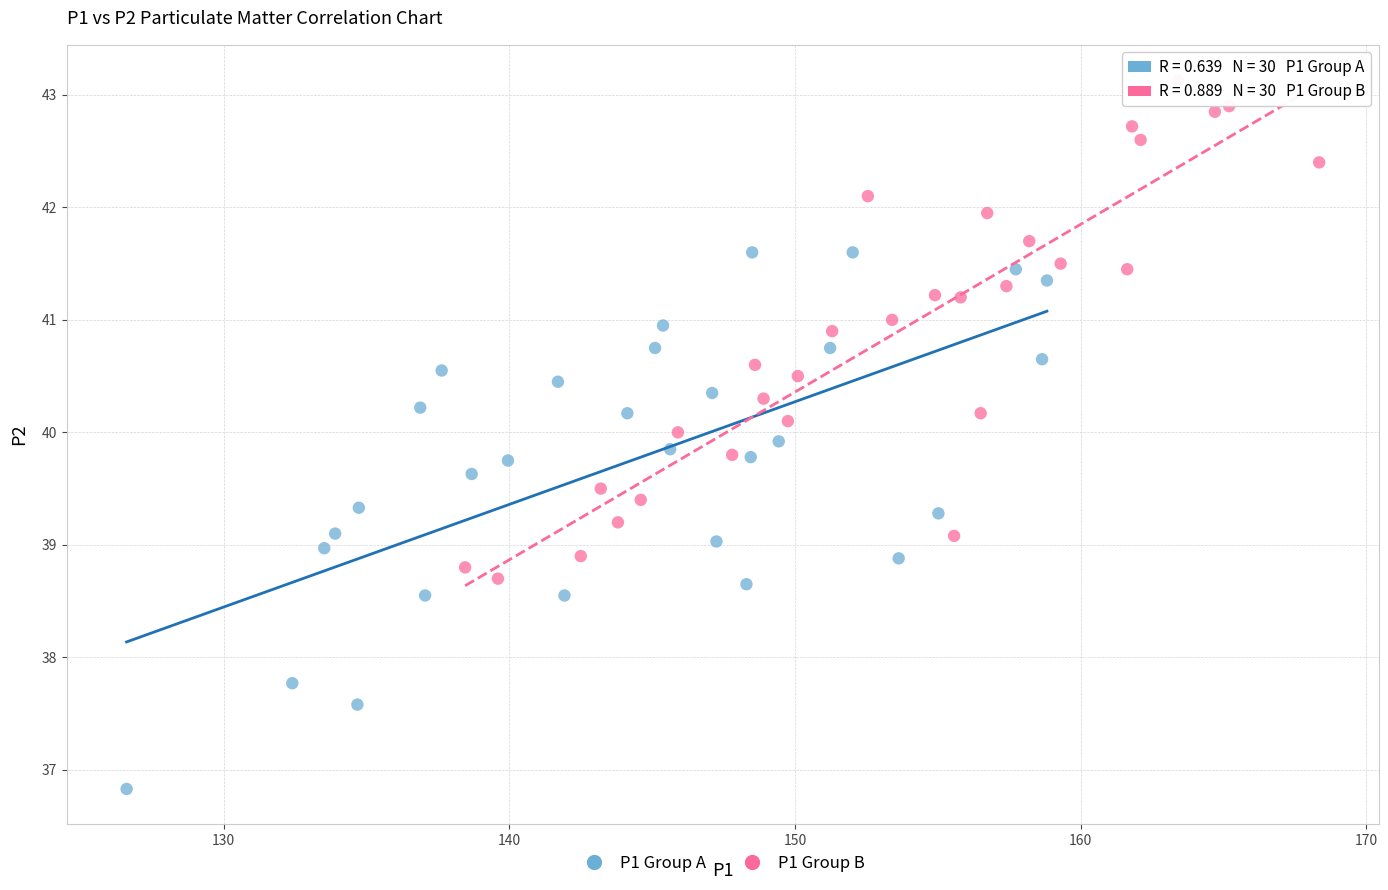

Which series contains the highest Y value?

P1 Group B